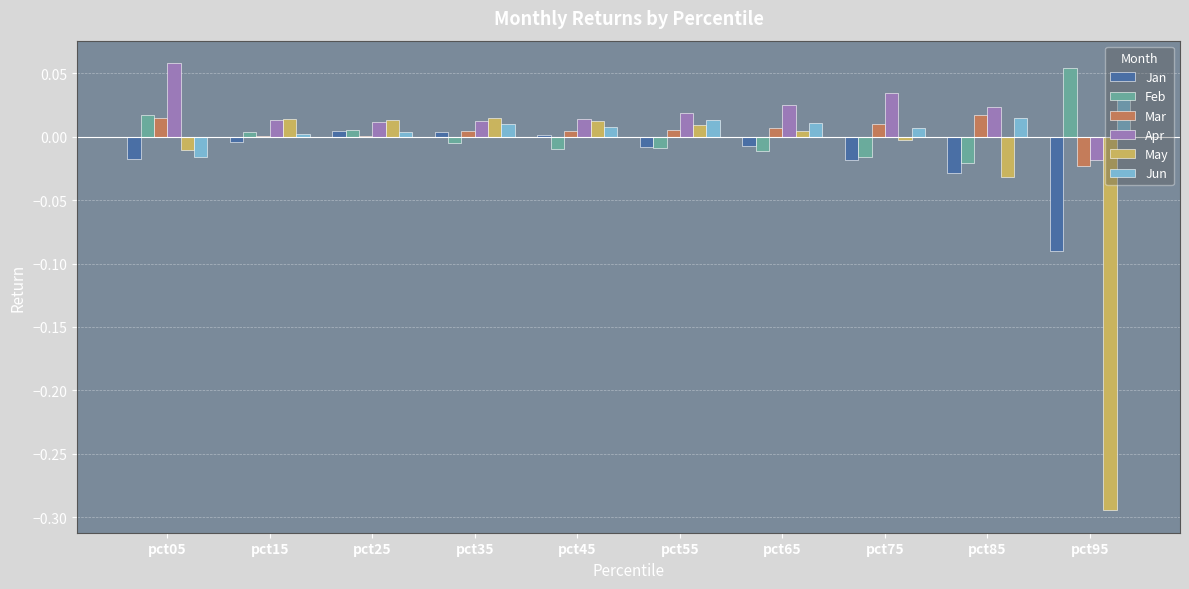

The value of Feb at pct05 is 0.0. True or false?

True